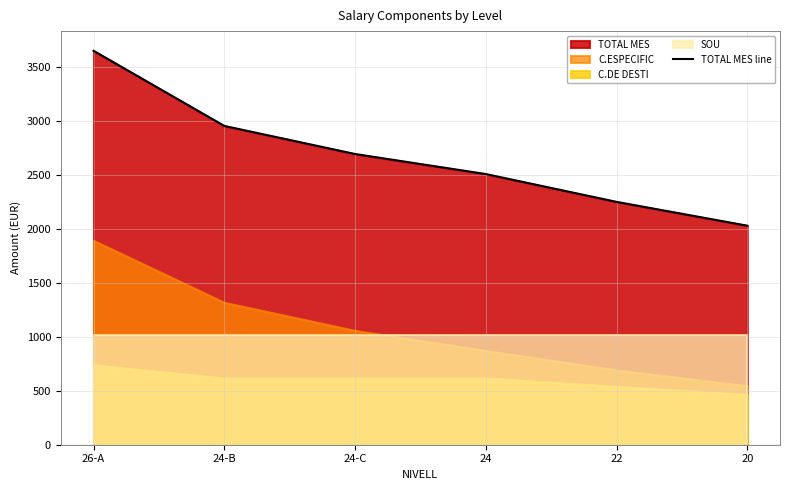

What is the value of the 2nd point from the left?

2957.3